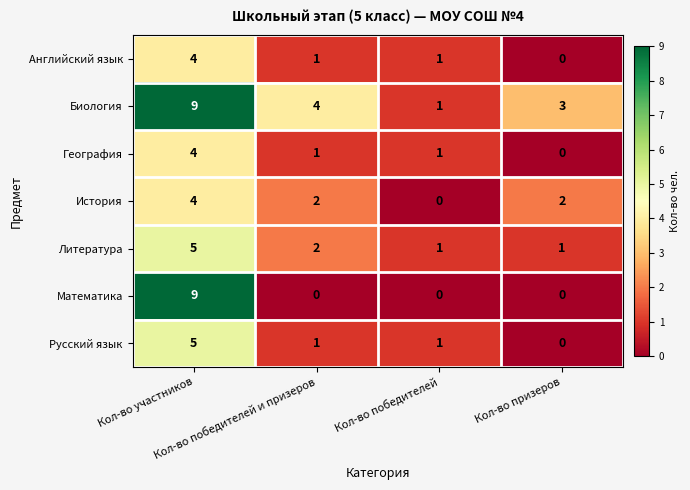

Count the Биология values in the range 3 to 9.

3